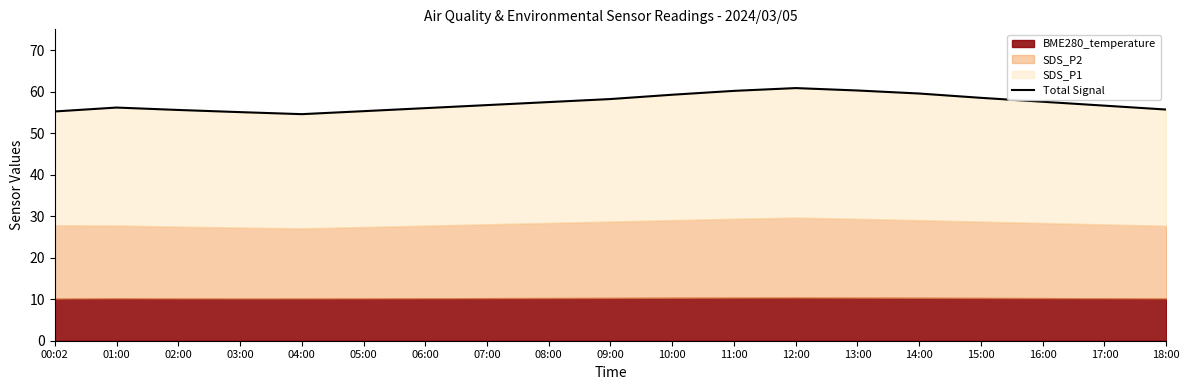

What is the difference between the maximum and minimum values?

6.3